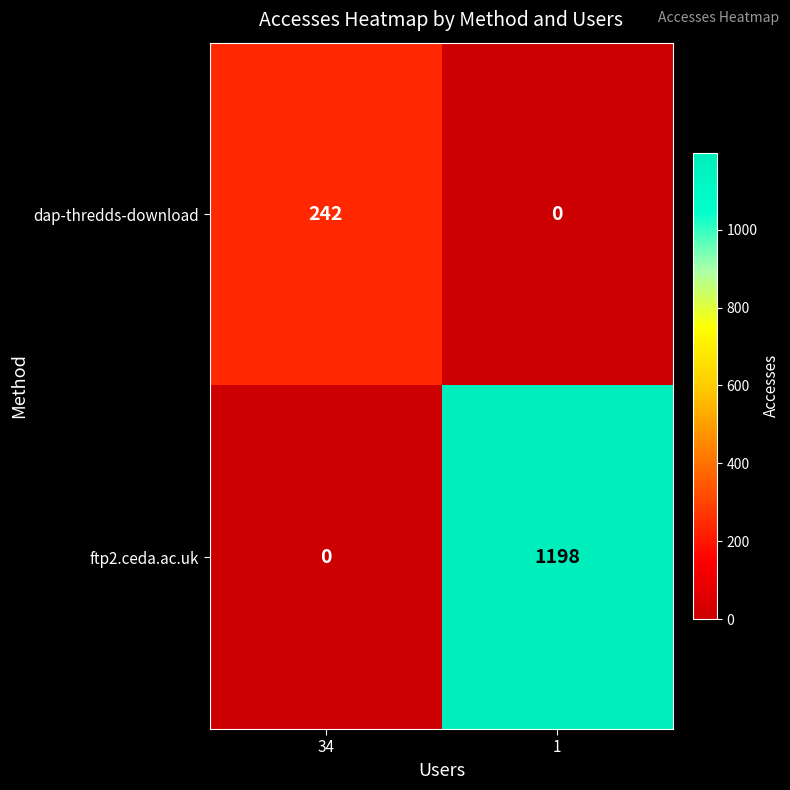

At which category is the sum across all series the highest?

1